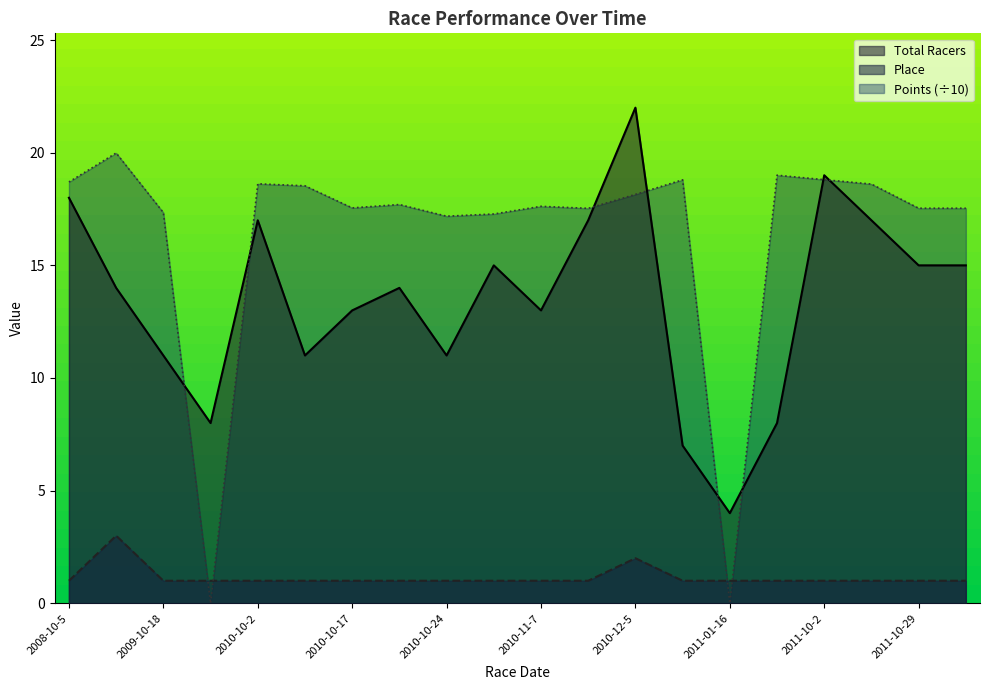

What is the label of the 13th point from the left?

2010-12-5